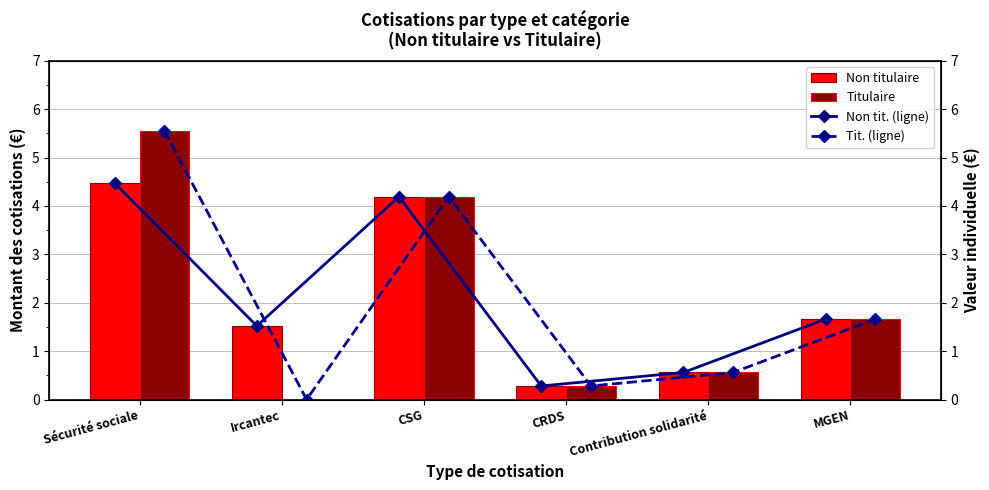

Does the chart contain stacked bars?

No